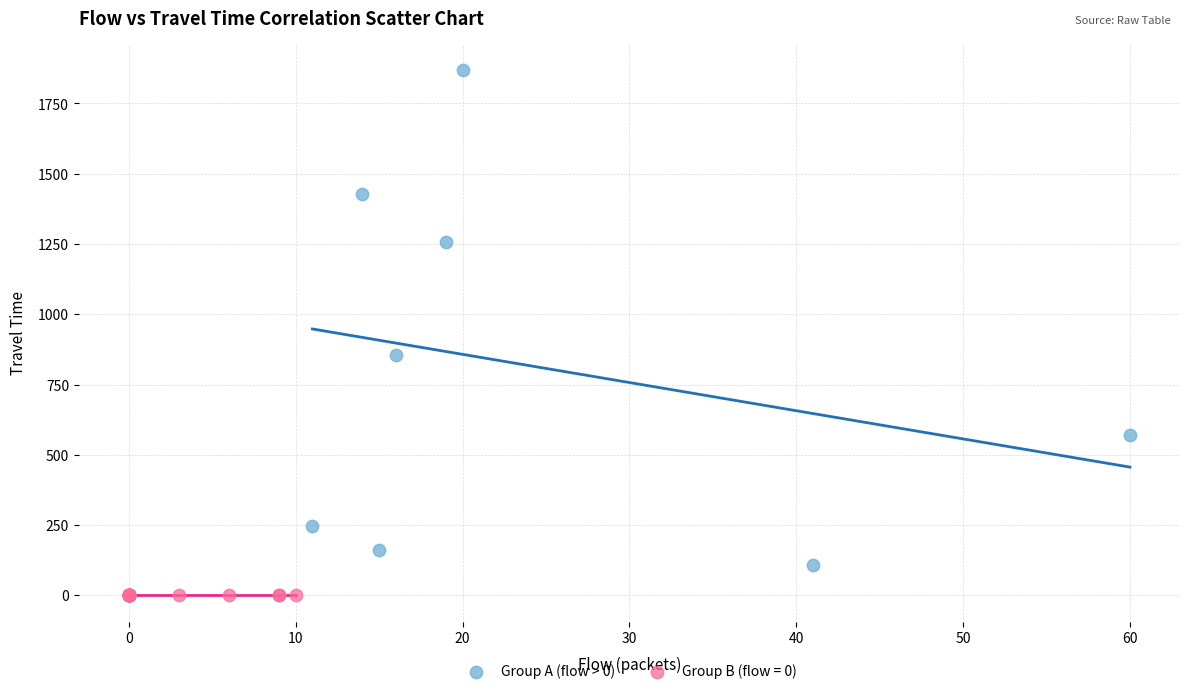

Which series contains the highest Y value?

Group A (flow > 0)